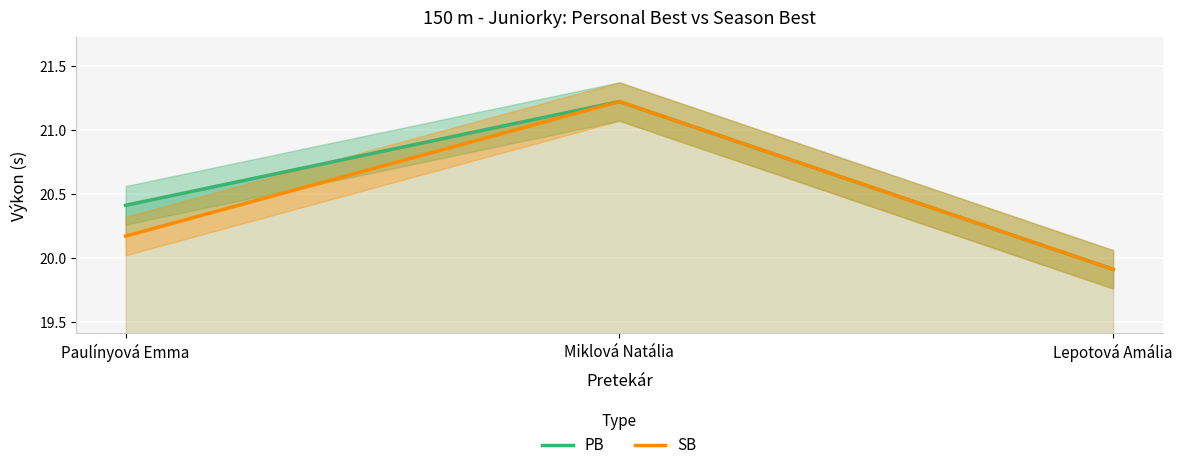

What value does the SB series have at Paulínyová Emma?

20.2